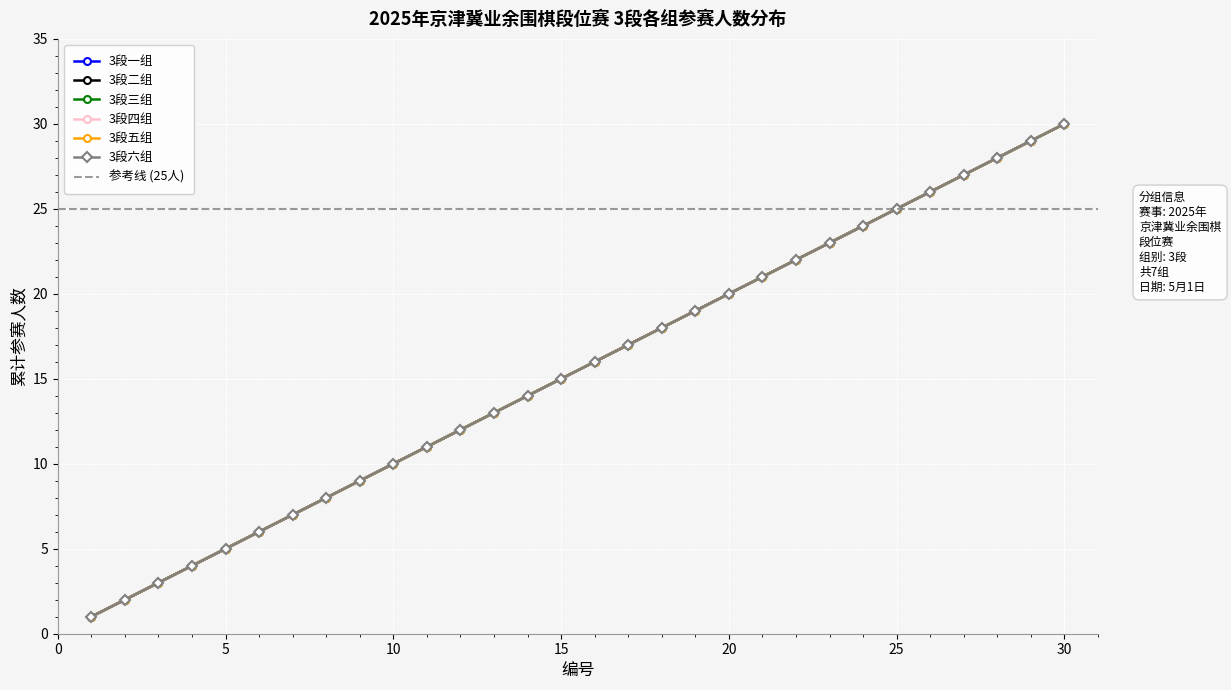

At how many categories does at least one series exceed 17?

13